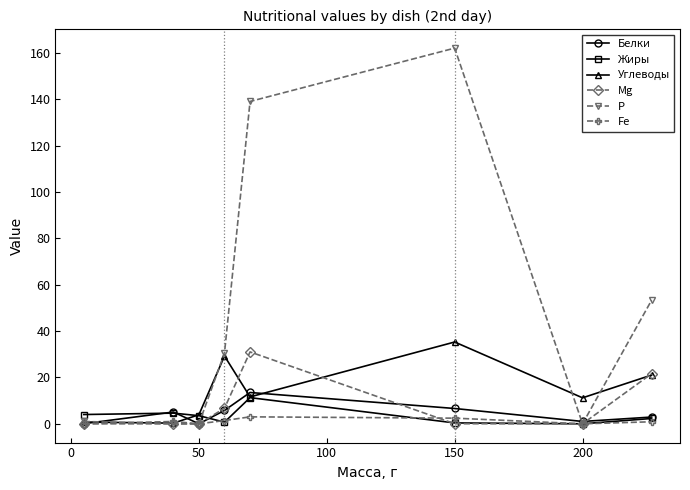

What is the sum of all Белки values?

34.9